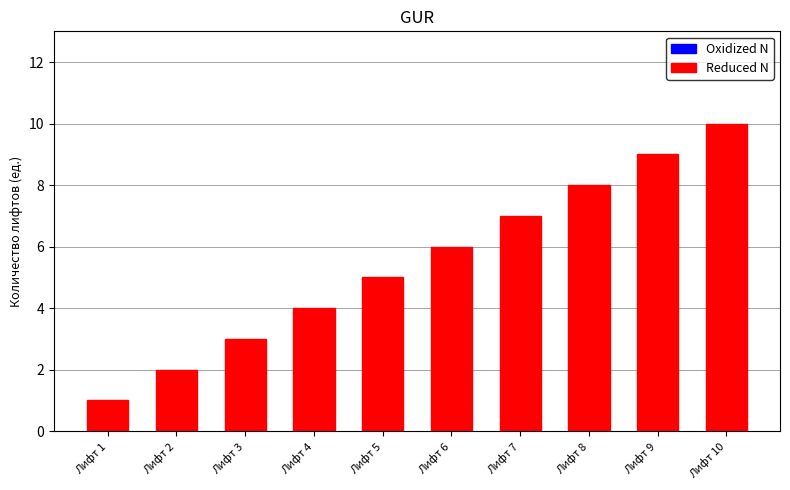

How many series are shown in this chart?

1